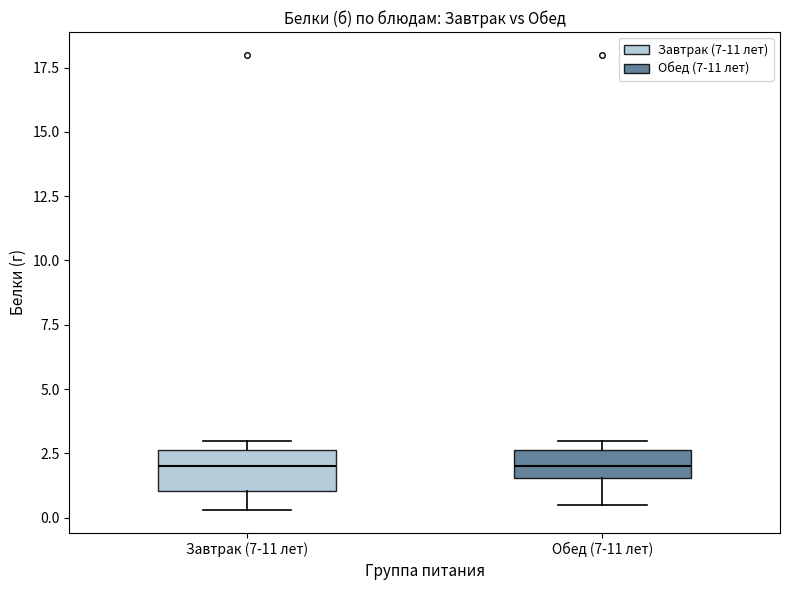

Where does the lower whisker of the box for Обед (7-11 лет) end on the y-axis? The values are not printed on the chart, so give them approximately, as read against the axis.

0.5